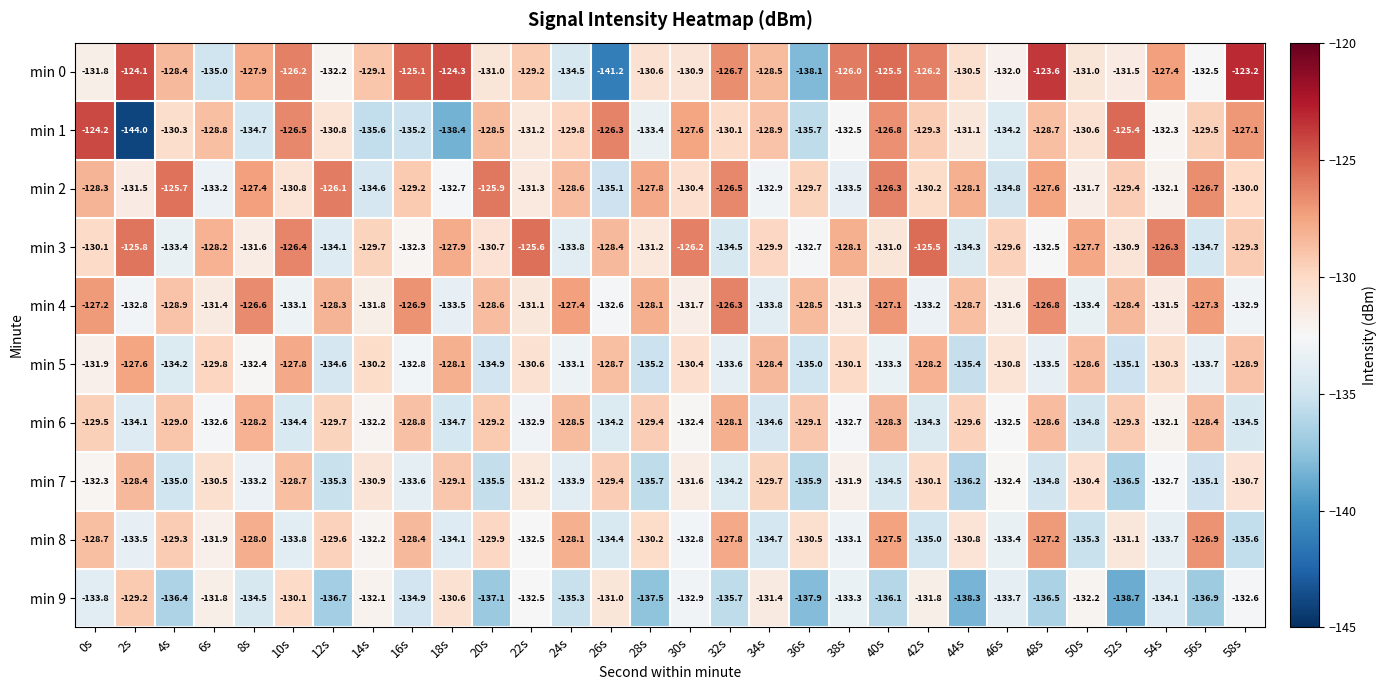

Which series has the largest range (max minus min)?

min 1